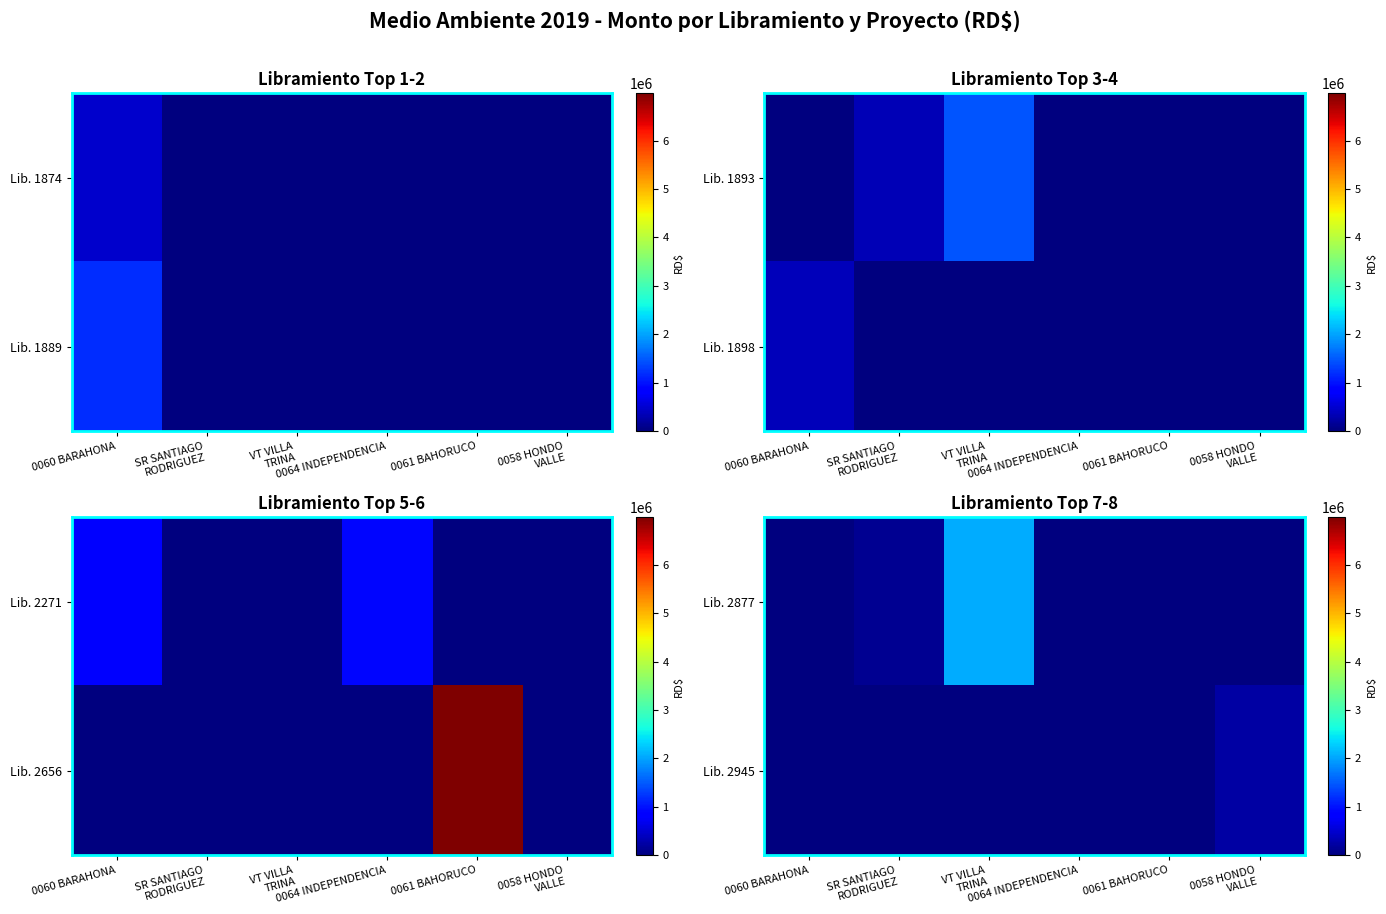

List the labels in order of Lib. 2945 value, largest first.

0058 HONDO VALLE, 0060 BARAHONA, SR SANTIAGO RODRIGUEZ, VT VILLA TRINA, 0064 INDEPENDENCIA, 0061 BAHORUCO